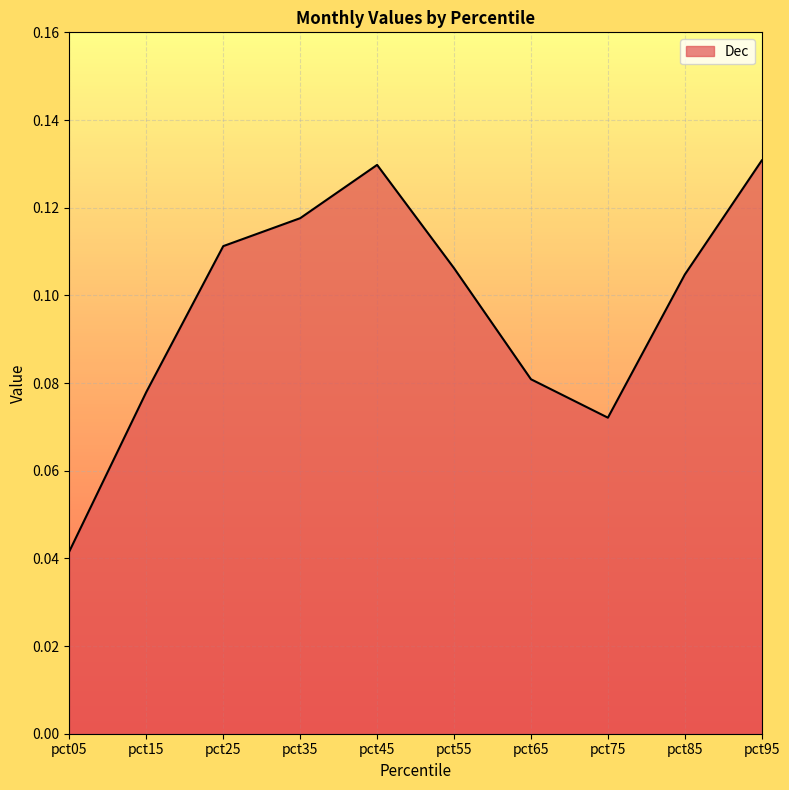

Between pct45 and pct25, which is larger?

pct45